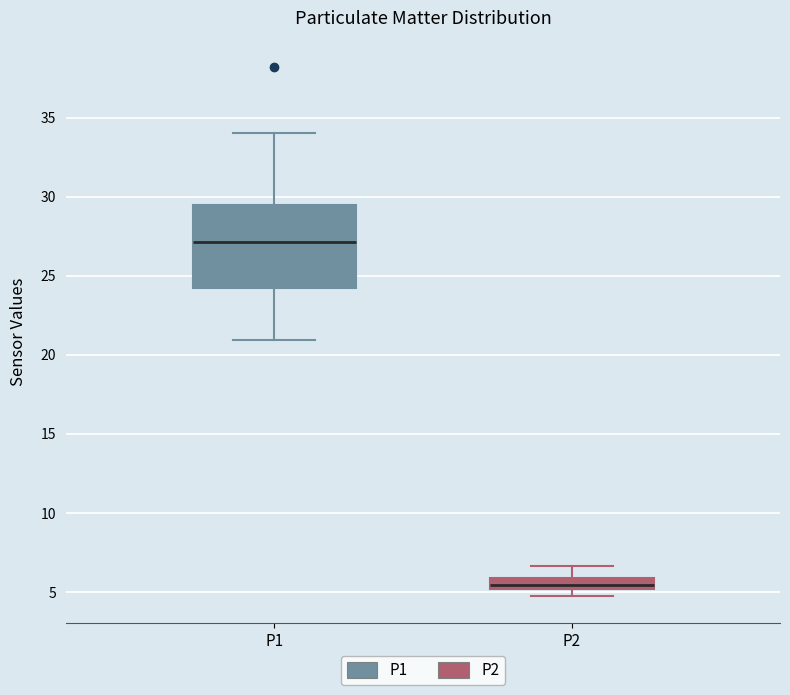

Where does the median line of the box for P2 sit on the y-axis? The values are not printed on the chart, so give them approximately, as read against the axis.

5.5